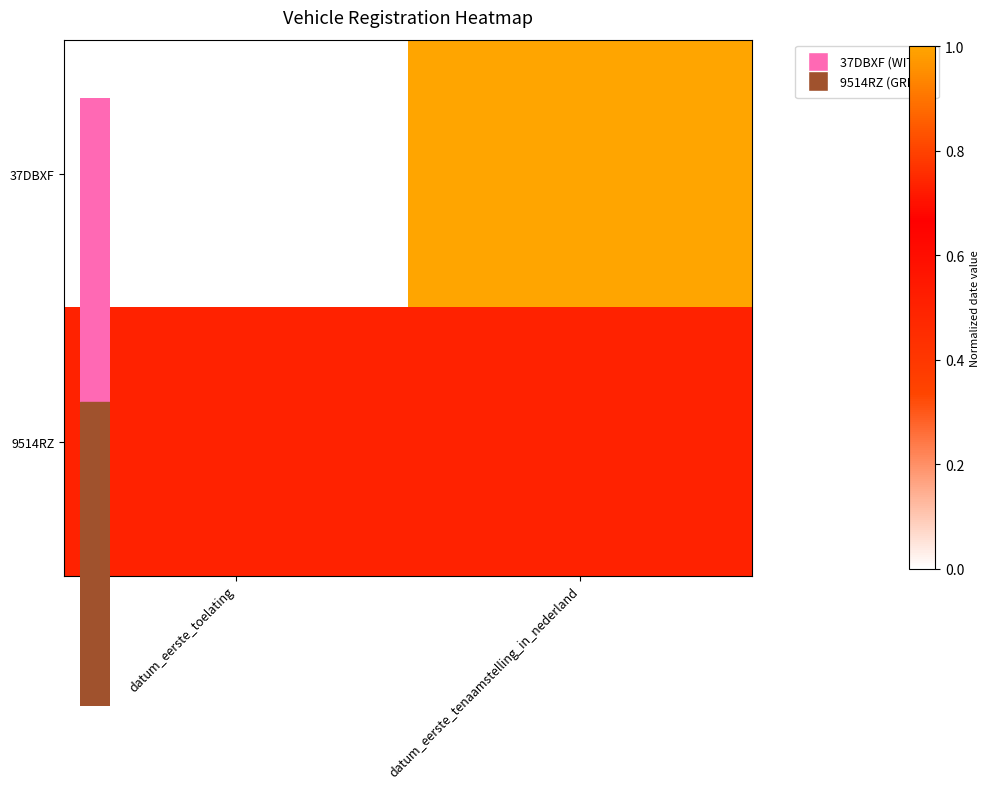

Which series has the largest total across all categories?

37DBXF